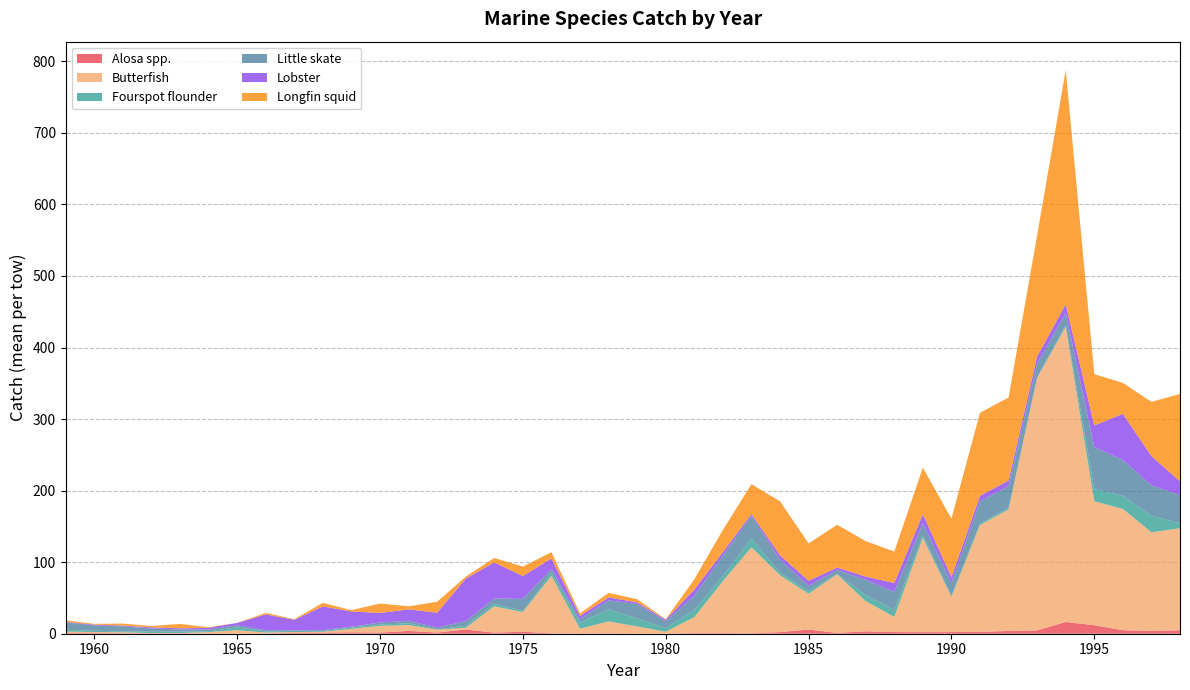

Reading left to right, what are all the values shown in this chart?

Alosa spp.: 0.9	0.8	0.6	0.5	0.4	0.3	0.2	0.5	1.0	1.6	2.0	1.6	3.9	1.6	5.9	1.5	2.8	0.5	0.4	0.5	0.2	0.2	0.8	0.8	0.5	2.3	5.9	1.2	3.3	2.3	2.2	2.3	2.7	3.8	4.7	16.4	11.9	4.9	4.0	4.8
Butterfish: 2.1	1.6	1.4	0.4	0.5	2.0	4.8	1.2	1.3	1.1	4.8	9.4	8.2	4.1	2.5	36.8	27.4	80.4	6.6	16.7	10.0	2.6	22.4	72.7	120.3	79.6	50.0	81.9	42.2	21.3	131.7	49.3	149.3	169.8	352.8	412.5	173.2	169.6	137.8	142.5
Fourspot flounder: 2.5	1.8	1.2	1.9	2.0	1.1	4.0	1.6	1.6	1.0	1.8	1.8	2.5	0.2	2.8	3.3	1.9	3.9	8.6	16.6	11.3	5.0	10.1	7.5	12.1	3.5	3.9	0.6	8.5	9.8	3.6	2.2	2.3	2.2	1.1	2.9	16.9	18.2	23.1	7.0
Little skate: 10.4	7.4	7.2	4.5	3.0	2.4	2.8	1.6	0.8	1.3	1.2	2.9	3.4	2.9	6.4	7.6	16.6	5.7	4.7	12.8	20.1	9.9	19.5	28.0	31.6	18.4	7.2	5.5	21.2	25.2	16.7	17.1	30.8	30.5	18.9	16.3	58.9	50.1	42.5	39.4
Lobster: 0.6	1.1	0.9	1.5	1.6	2.4	3.4	22.1	14.7	33.3	21.4	13.3	16.0	20.6	59.4	50.4	31.9	14.8	4.7	4.2	2.2	1.9	8.8	5.0	2.7	5.8	7.0	3.4	4.6	12.2	12.7	8.3	7.7	7.7	10.0	12.4	30.1	64.5	40.9	19.2
Longfin squid: 2.2	1.1	2.9	1.9	6.2	0.8	0.1	2.1	0.9	5.0	1.8	13.2	4.3	15.4	2.9	6.3	13.2	8.8	3.5	6.3	4.5	0.8	14.5	31.1	41.7	75.6	52.2	59.8	49.6	44.1	65.1	81.7	116.1	116.1	169.5	327.6	71.7	43.4	75.9	122.2